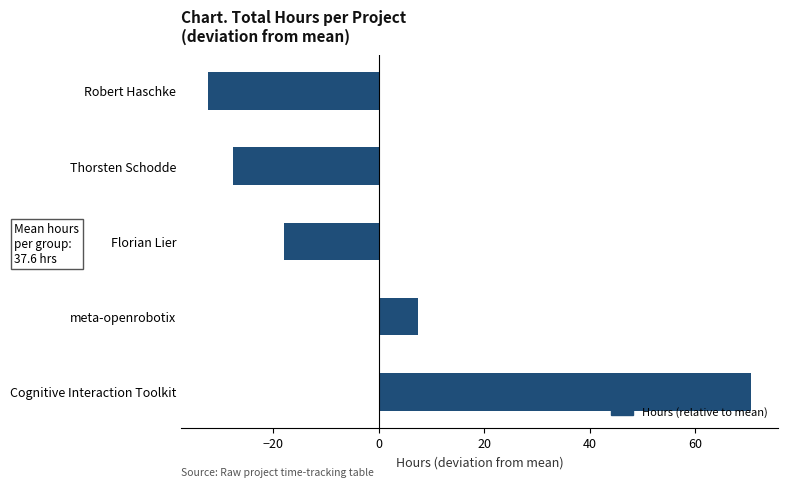

Where is the data nearest to the value 19?

meta-openrobotix